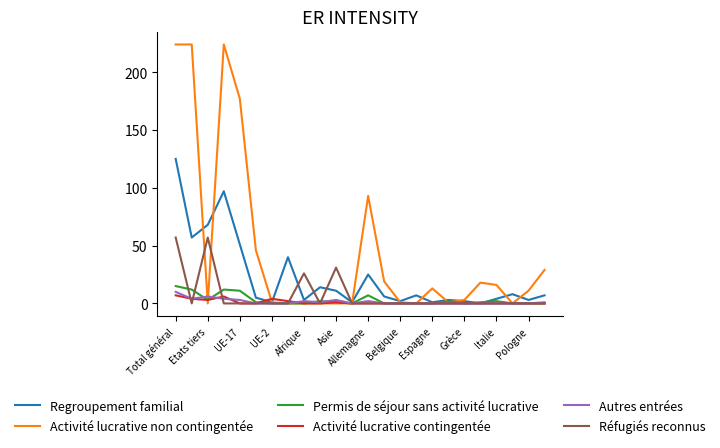

Which series has the widest spread of values?

Activité lucrative non contingentée